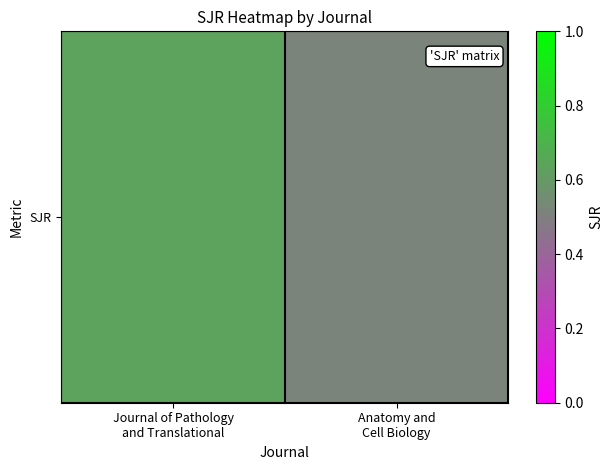

Reading left to right, what are all the values shown in this chart?

0.6	0.5